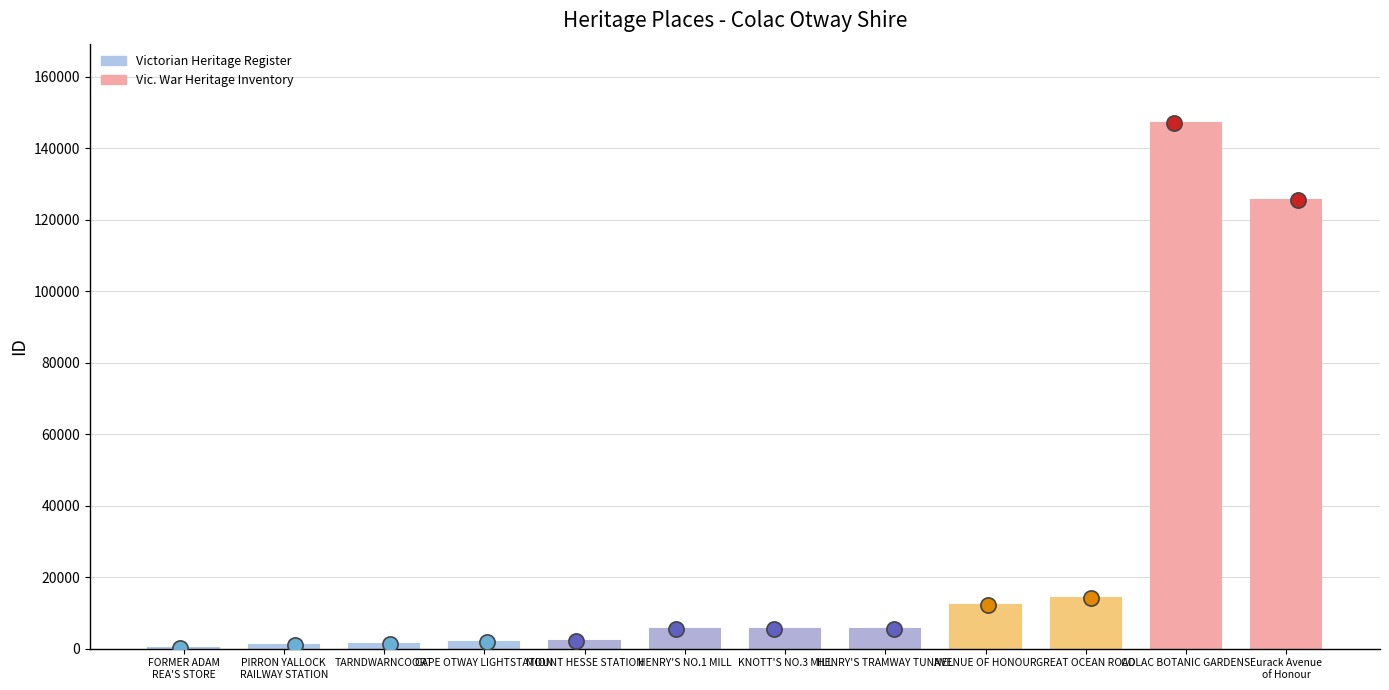

What is the change in value from HENRY'S TRAMWAY TUNNEL to GREAT OCEAN ROAD?

+8646